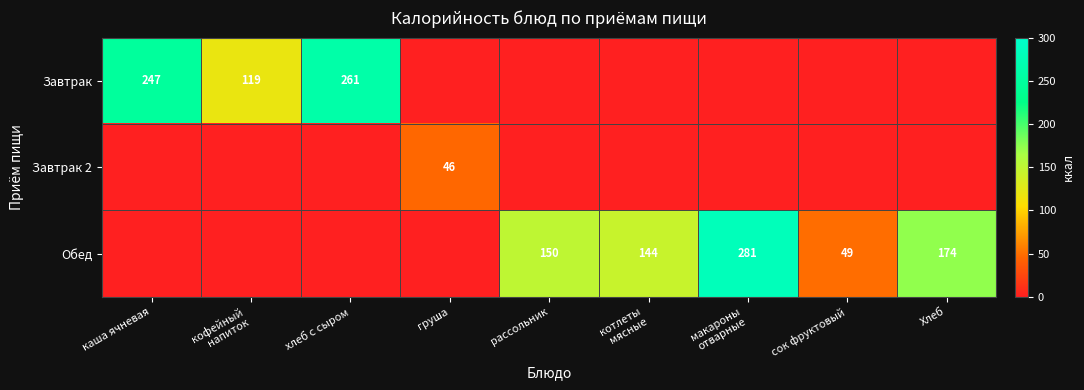

The Обед series shows 174 at Хлеб. True or false?

True